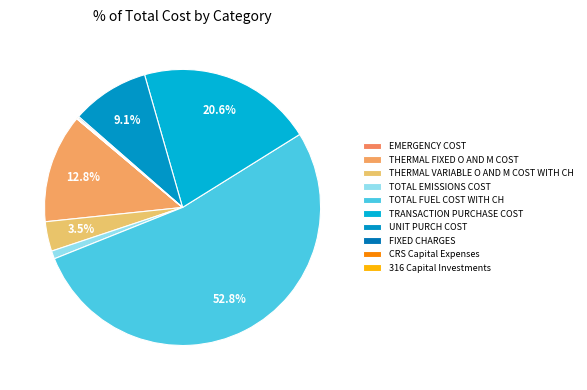

How many segments does this pie chart have?

10